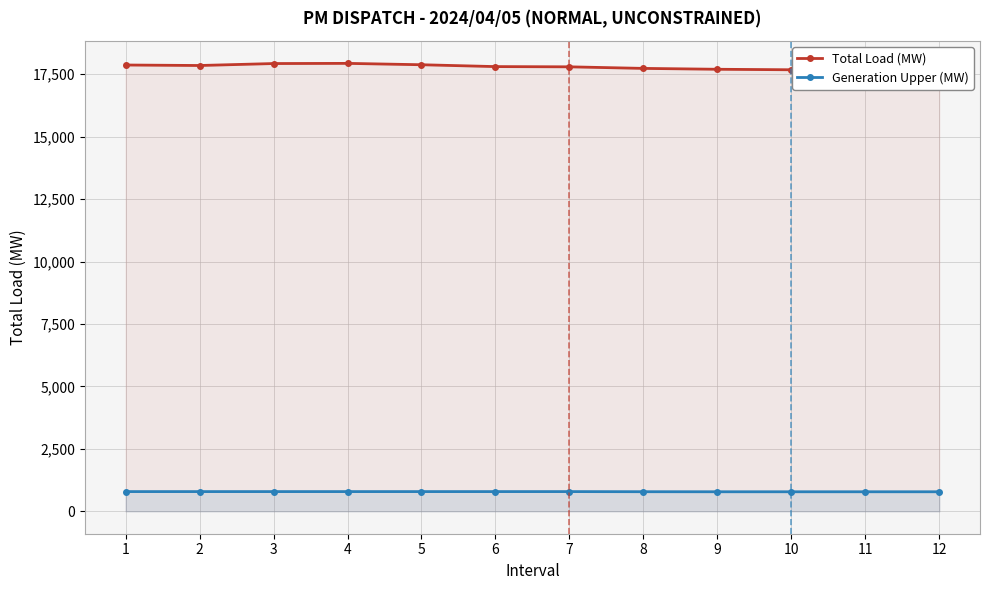

Which series has the largest range (max minus min)?

Total Load (MW)